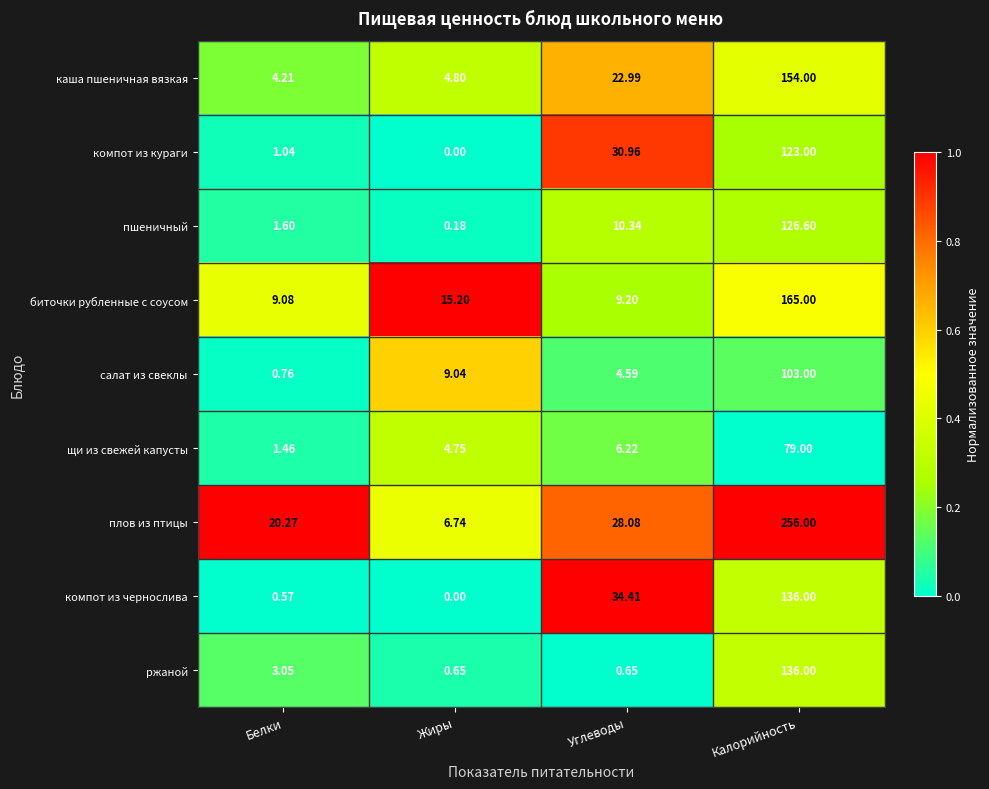

Rank the categories by салат из свеклы value from lowest to highest.

Белки, Углеводы, Жиры, Калорийность